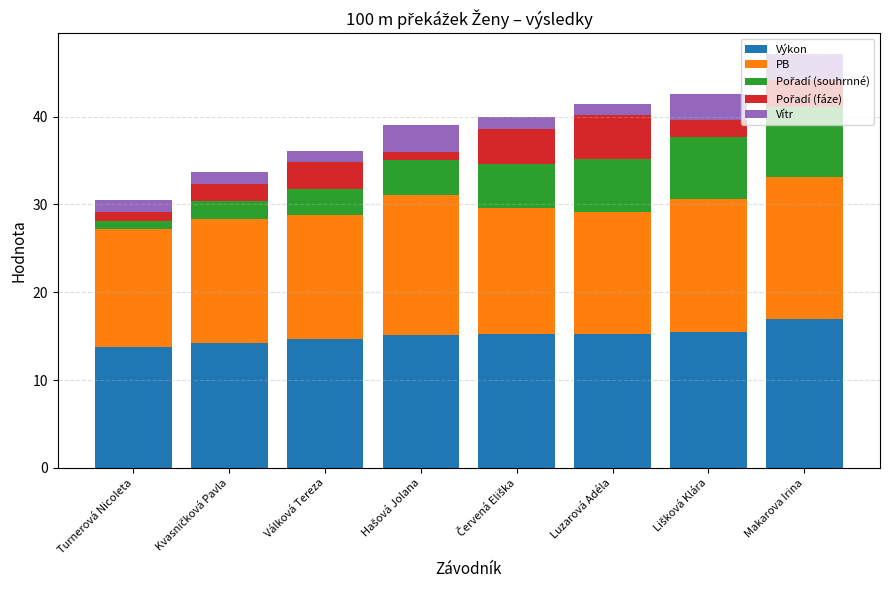

What is the maximum value for Výkon?

16.9